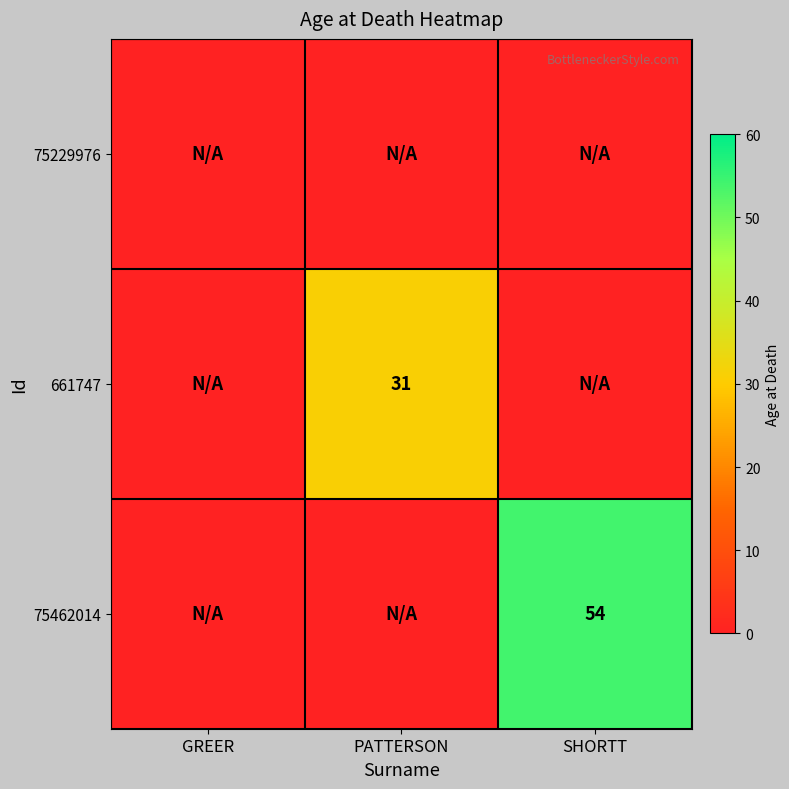

The value of 661747 at PATTERSON is 31. True or false?

True